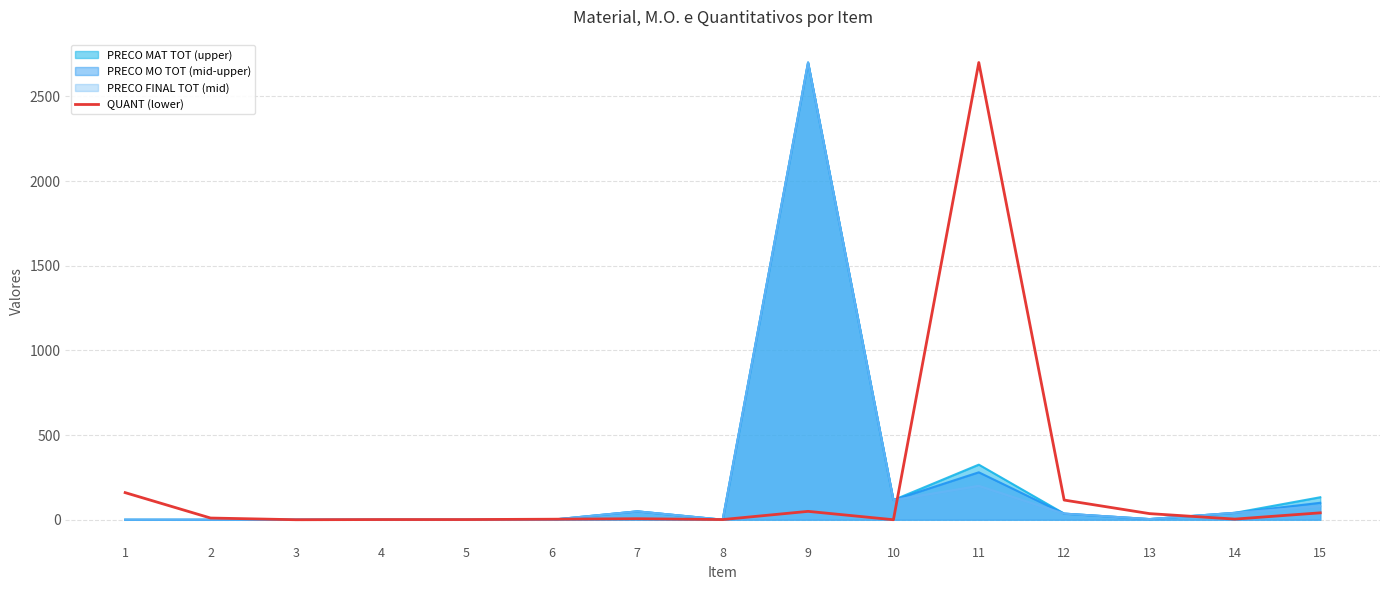

How many lines are shown in the chart?

4